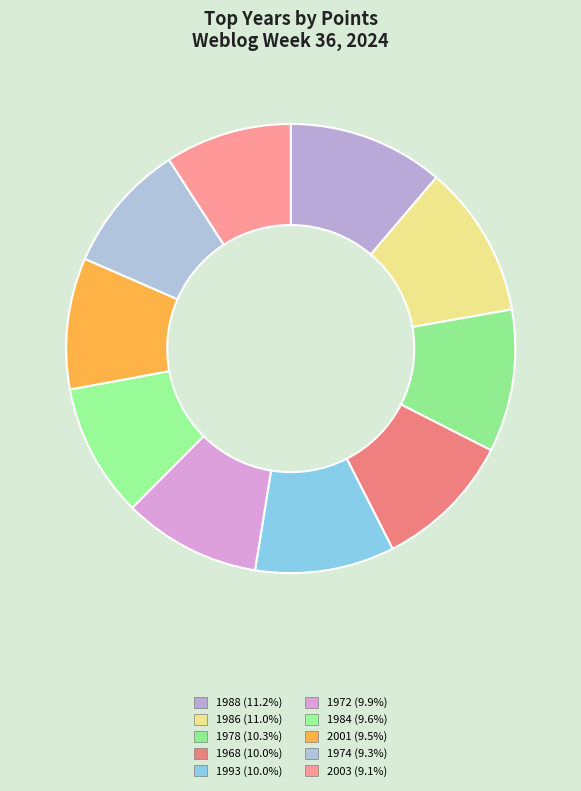

What is the largest slice in the pie chart?

1988